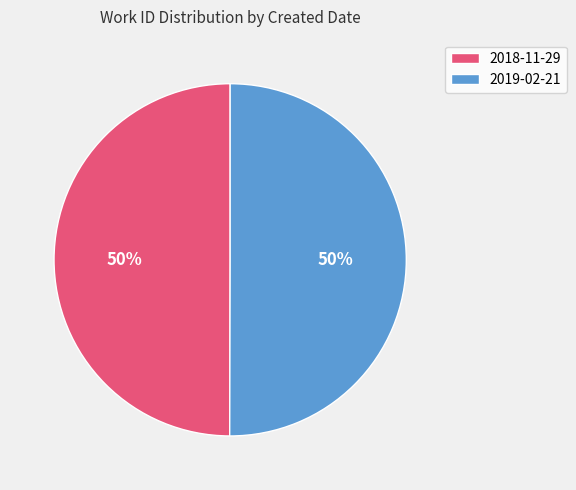

How many segments does this pie chart have?

2